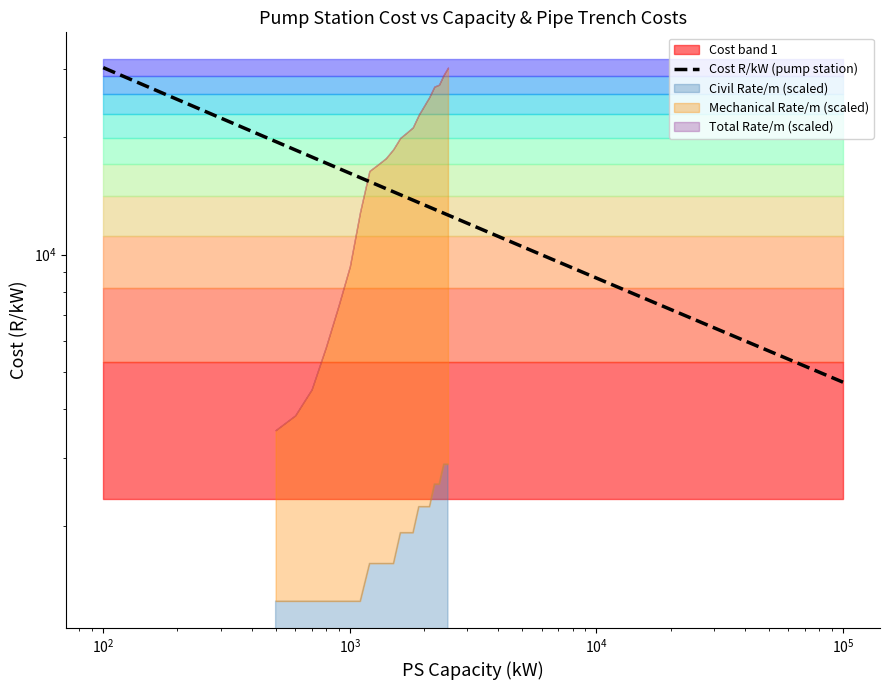

Reading right to left, transcribe all the data shown in this chart.

4698.0	4831.9	4986.3	5167.3	5384.5	5653.4	6001.1	7225.0	8701.7	8951.5	9239.3	9577.0	9982.3	10484.2	12030.3	13420.3	16183.5	16651.2	17190.4	17823.1	18582.6	19523.2	20740.1	22423.7	25033.0	30227.7